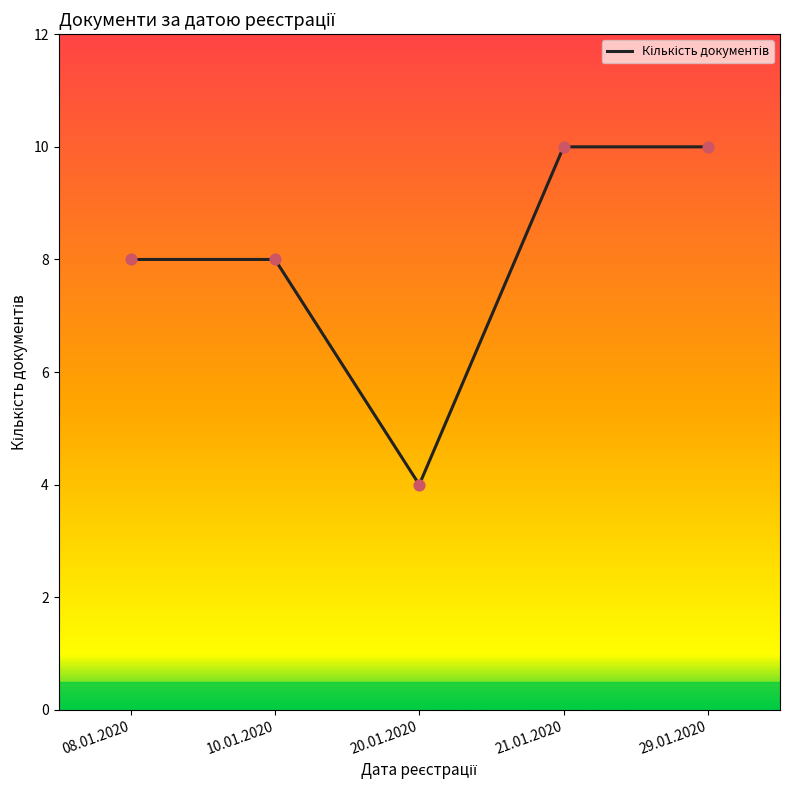

What is the change in value from 20.01.2020 to 21.01.2020?

+6